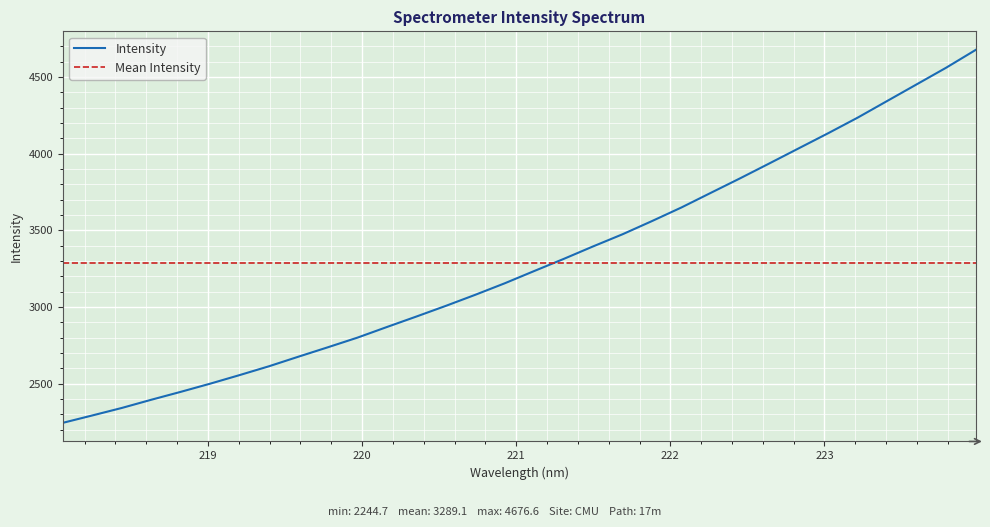

The value at 222.6447 is 3937.8. True or false?

True